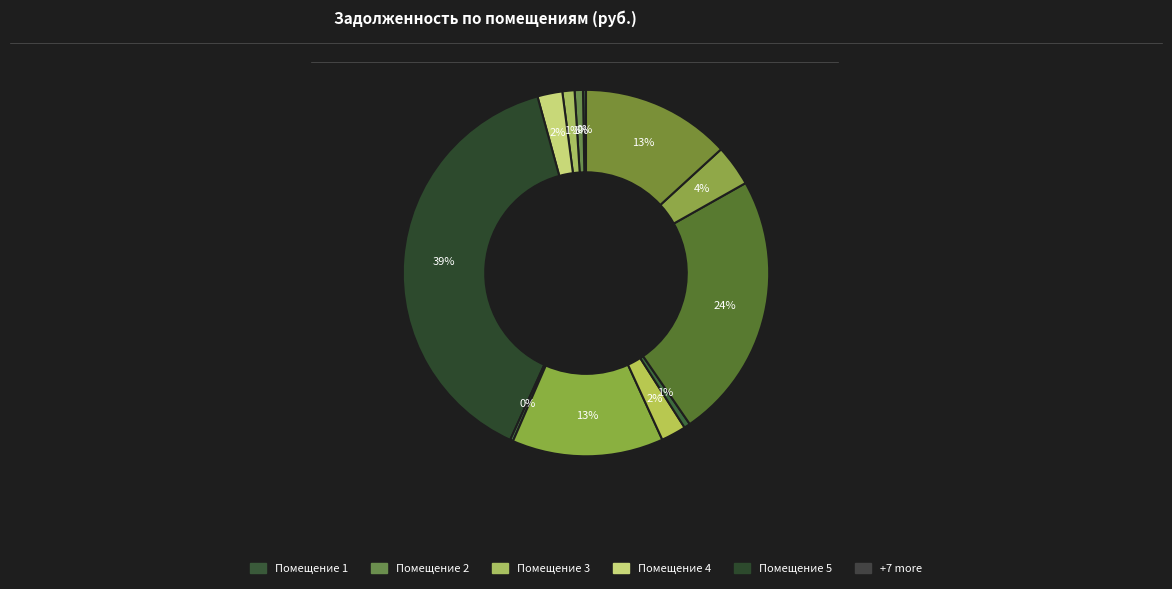

How many segments does this pie chart have?

12